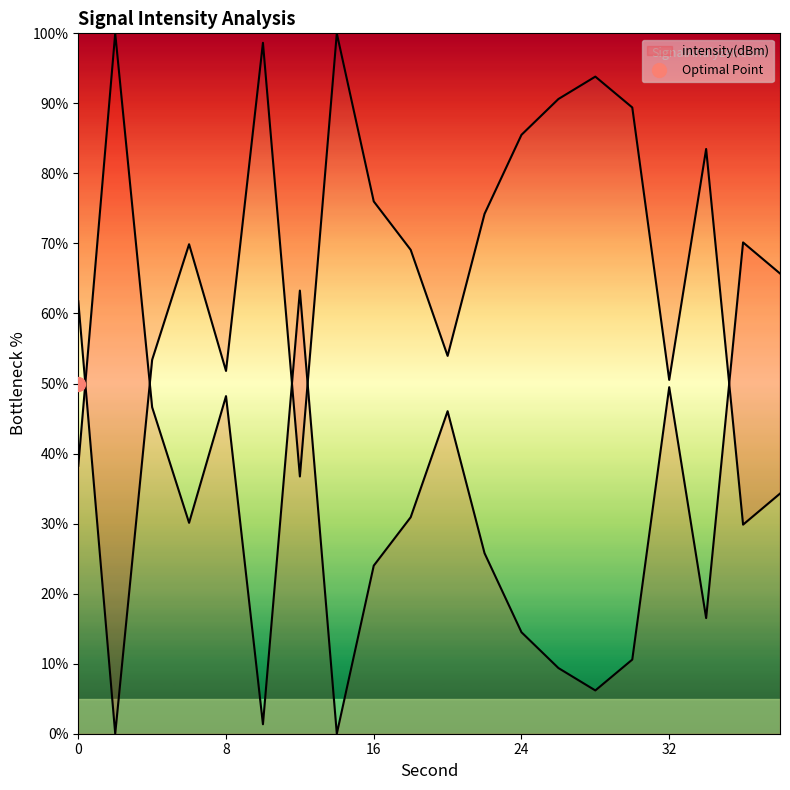

How many positive values are there?

19